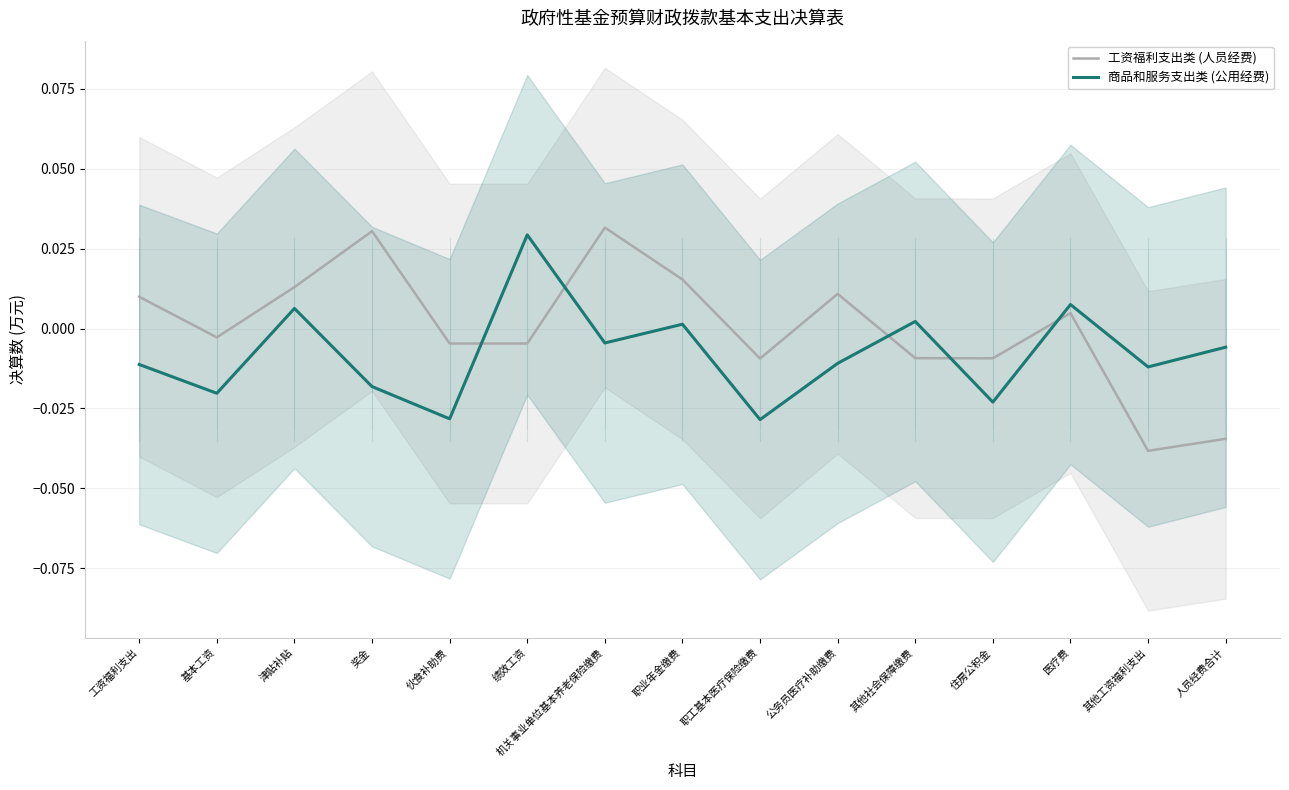

The 工资福利支出类 (人员经费) series shows 0.0 at 机关事业单位基本养老保险缴费. True or false?

True